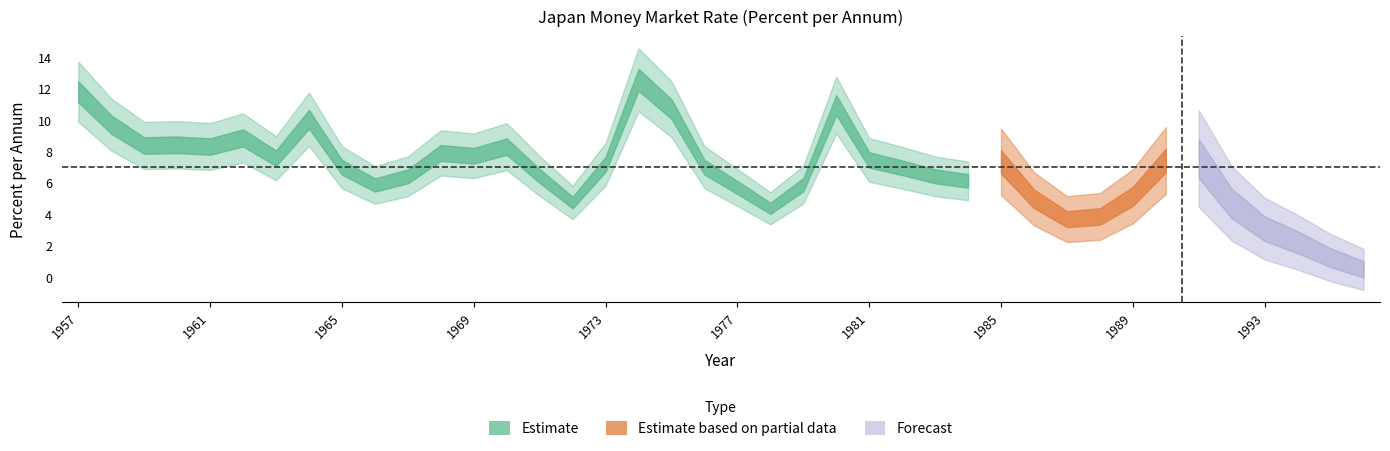

What is the difference between the maximum and minimum values?

12.1